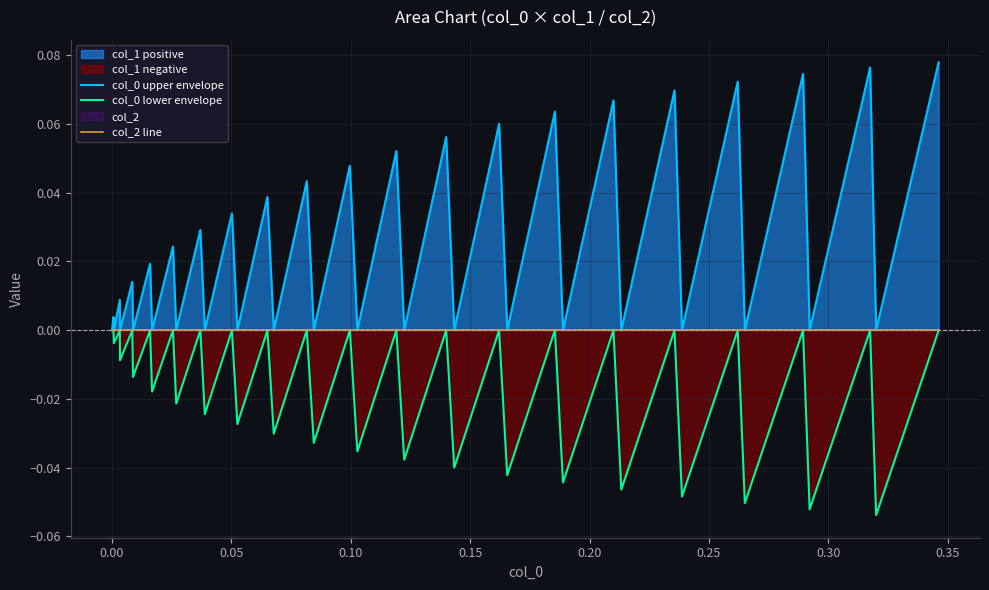

In col_0 upper envelope, how many points are higher than both neighbors (excluding endpoints)?

19